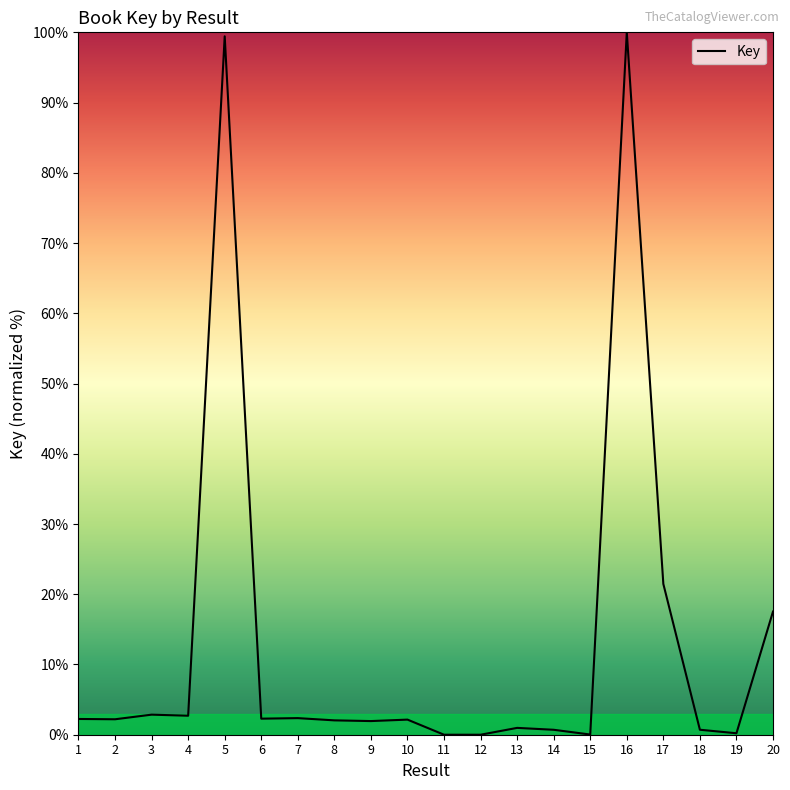

True or false: the data shows 2.9 at 3.

True